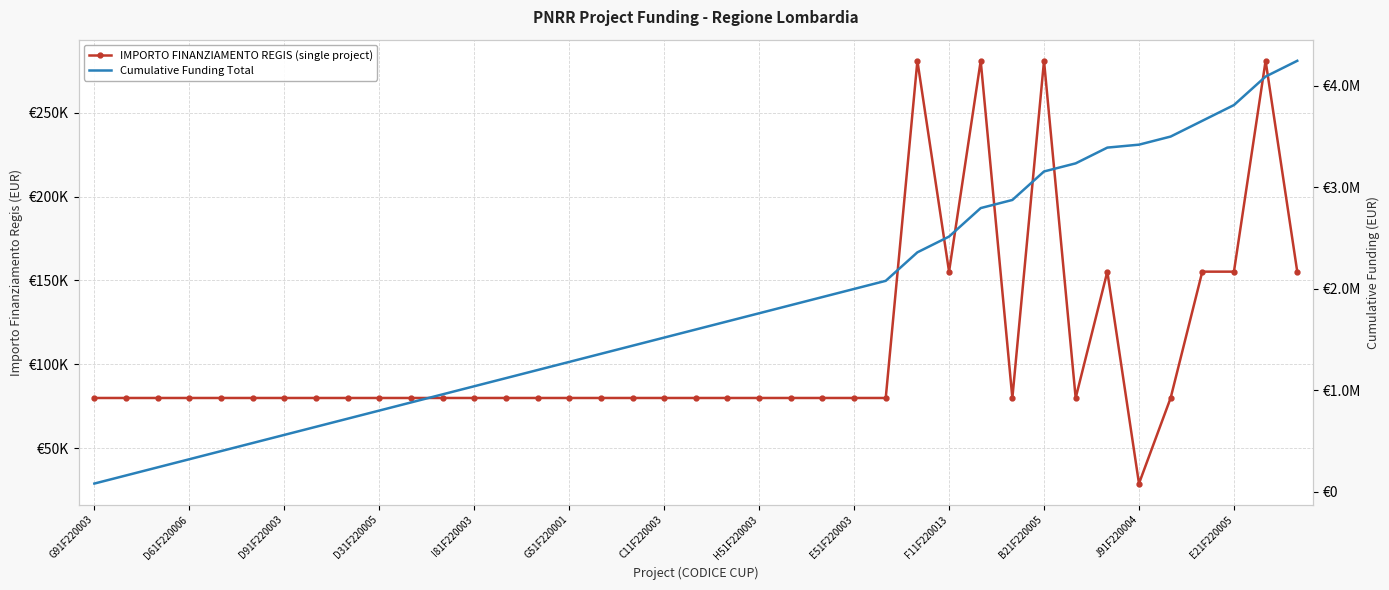

What is the average value of the IMPORTO FINANZIAMENTO REGIS (single project) series?

108886